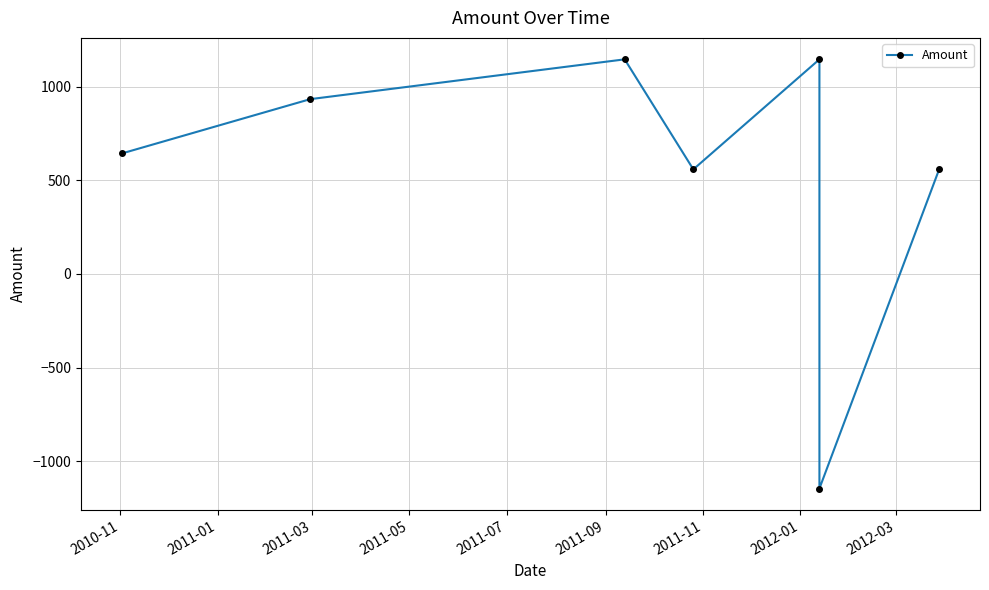

What is the average value?

548.5